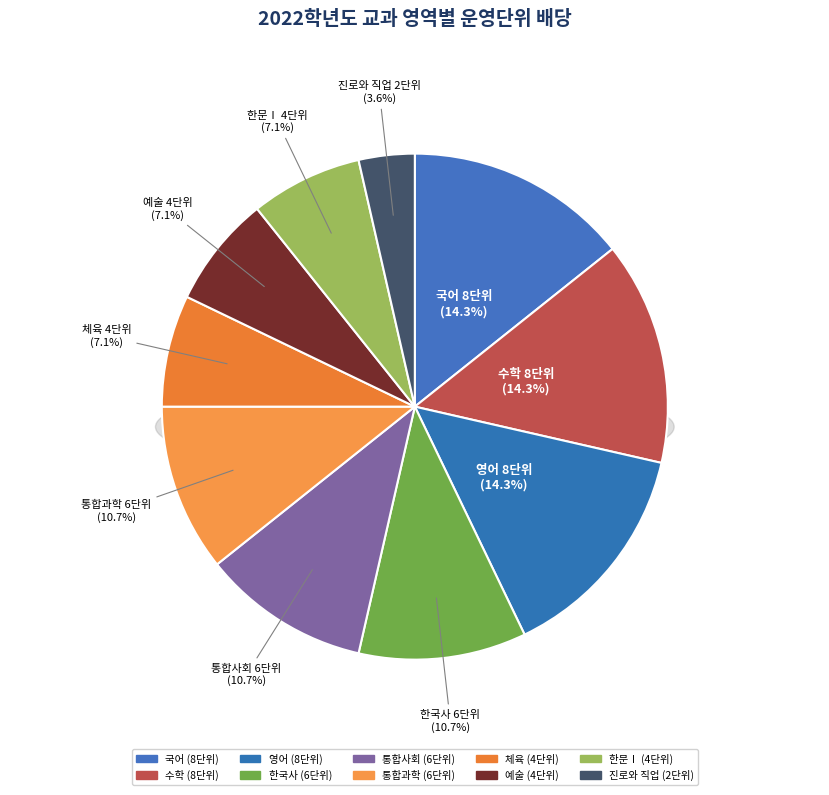

Is 예술 the majority of the pie?

No